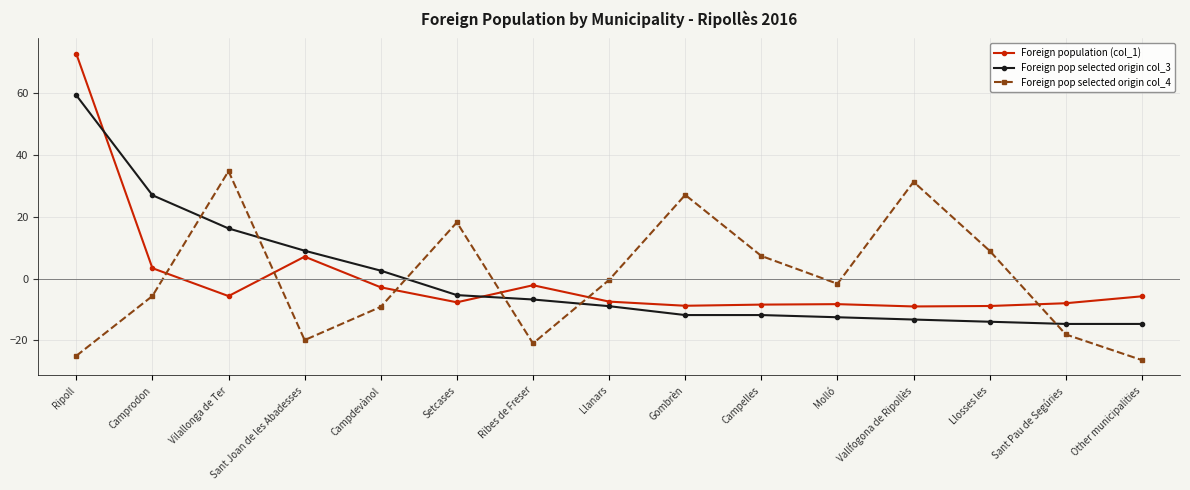

Where do Foreign pop selected origin col_3 and Foreign pop selected origin col_4 first cross each other?

Camprodon and Vilallonga de Ter